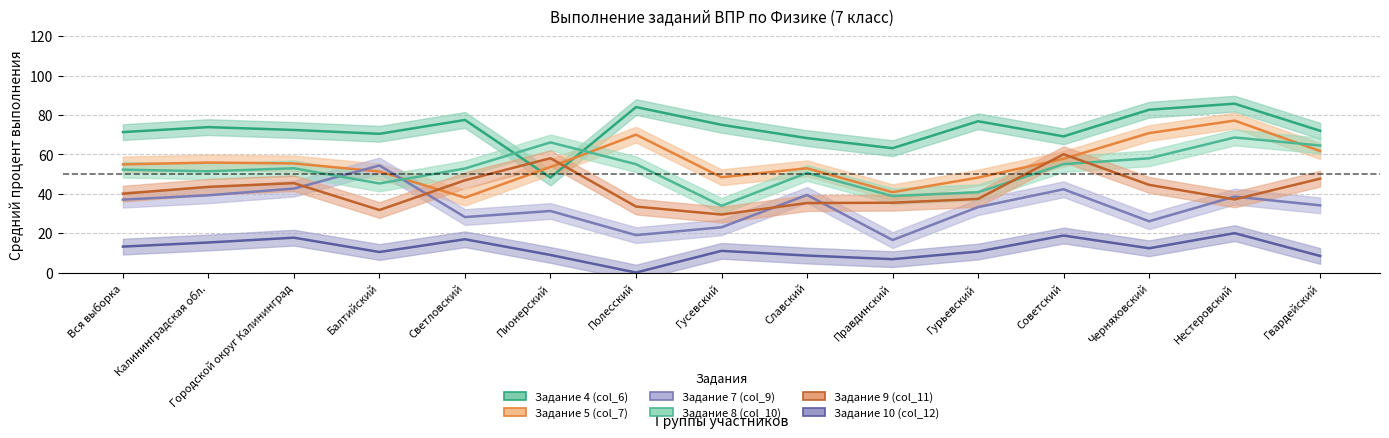

What is the total value across all series at Городской округ Калининград?

286.4